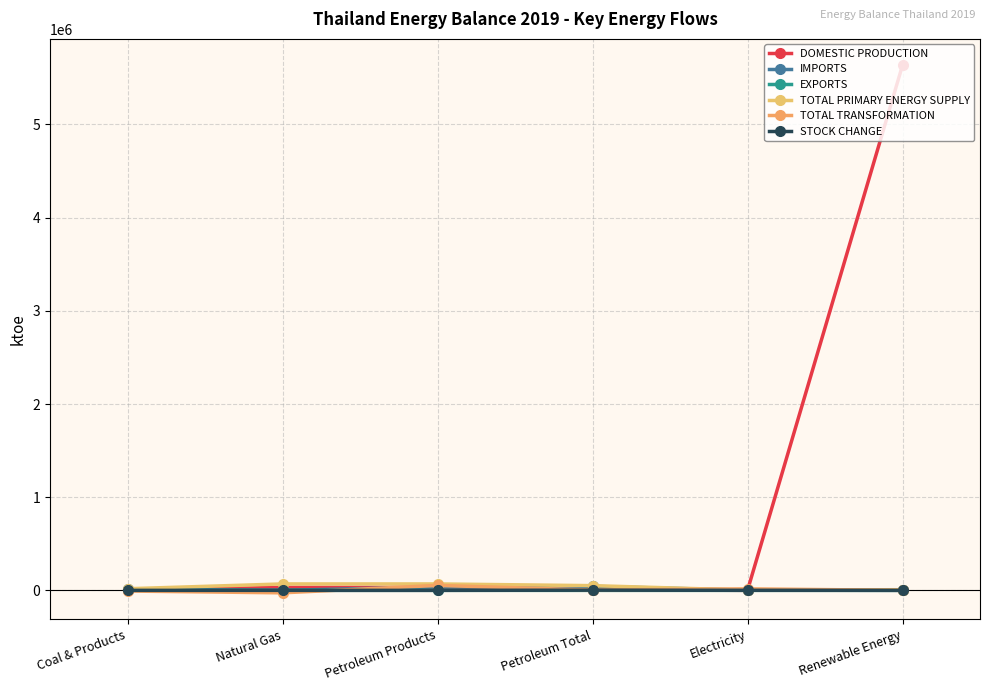

At how many categories does at least one series exceed 183405?

1